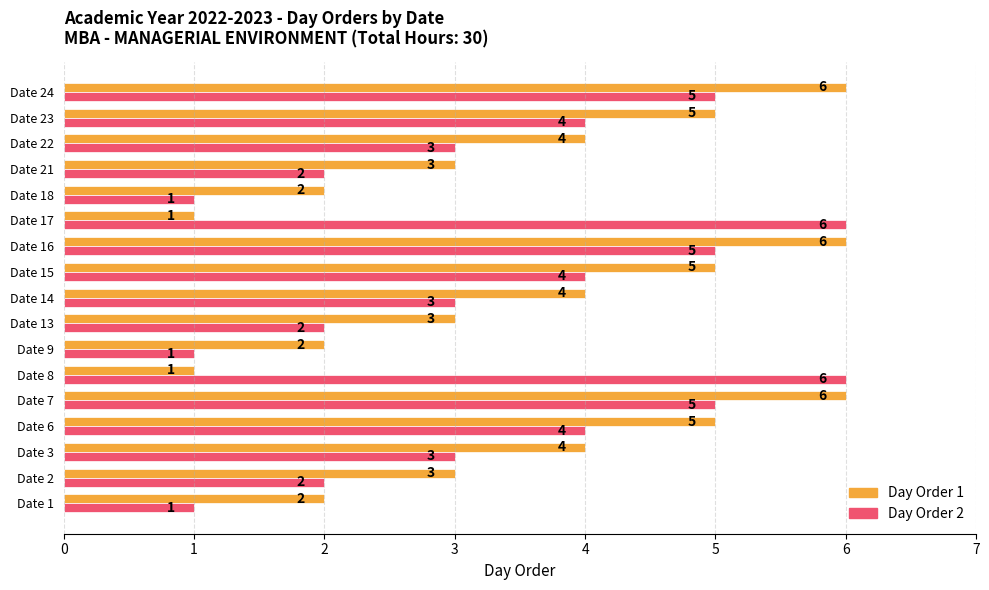

What is the total value across all series at Date 6?

9